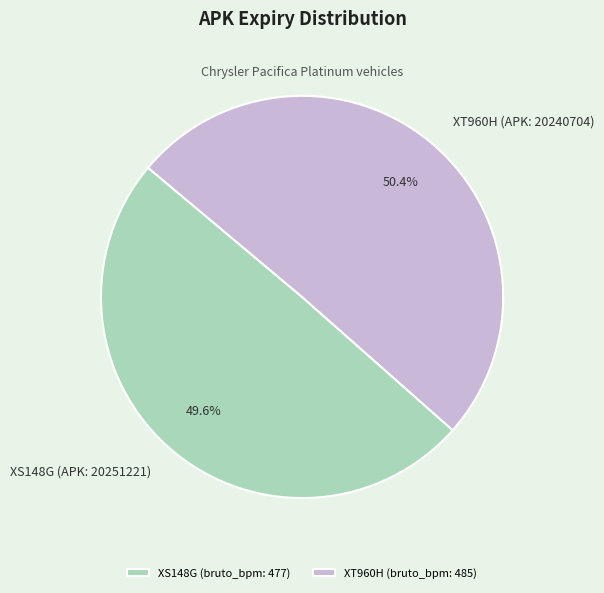

Rank the categories by value from lowest to highest.

XS148G (APK: 20251221), XT960H (APK: 20240704)